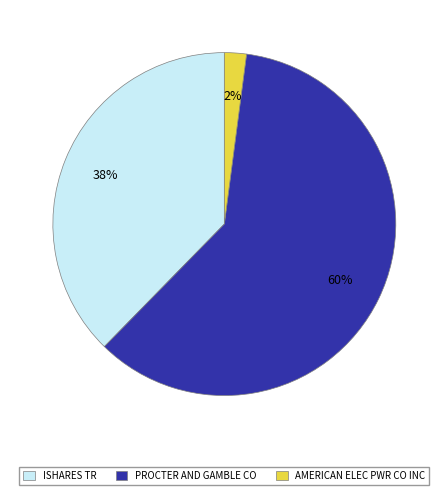

Which category has the smallest portion of the pie?

AMERICAN ELEC PWR CO INC